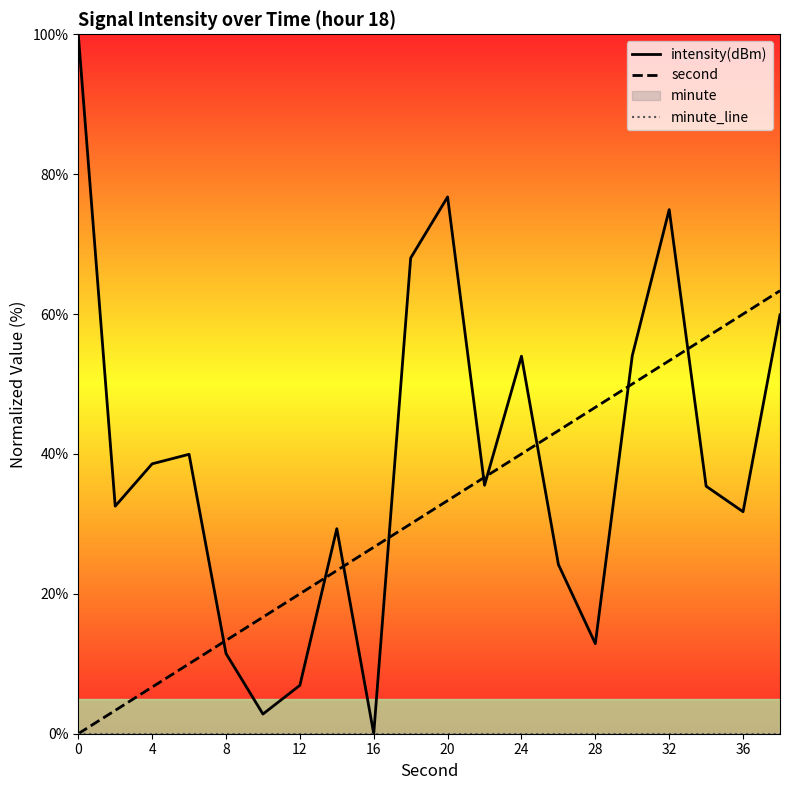

Reading left to right, what are all the values shown in this chart?

intensity(dBm): 100.0	32.5	38.6	40.0	11.5	2.8	6.9	29.3	-0.0	68.0	76.7	35.5	54.0	24.2	12.9	54.0	74.9	35.4	31.7	59.9
second: 0.0	3.3	6.7	10.0	13.3	16.7	20.0	23.3	26.7	30.0	33.3	36.7	40.0	43.3	46.7	50.0	53.3	56.7	60.0	63.3
minute_line: 0.0	0.0	0.0	0.0	0.0	0.0	0.0	0.0	0.0	0.0	0.0	0.0	0.0	0.0	0.0	0.0	0.0	0.0	0.0	0.0